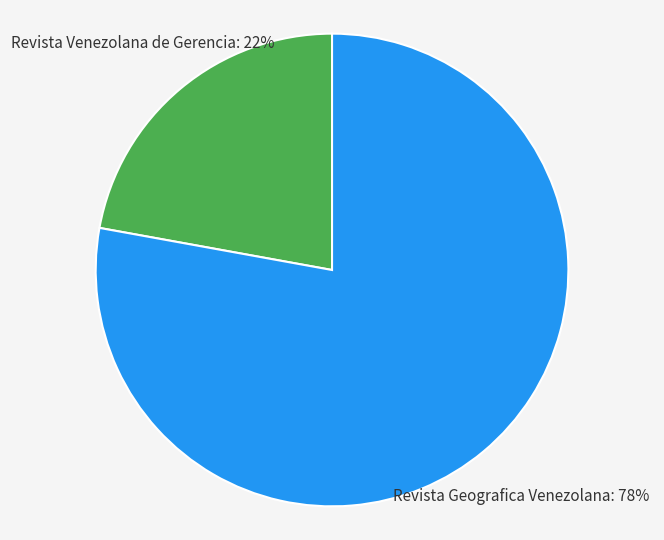

What is the ratio of the value at Revista Geografica Venezolana to the value at Revista Venezolana de Gerencia?

3.5